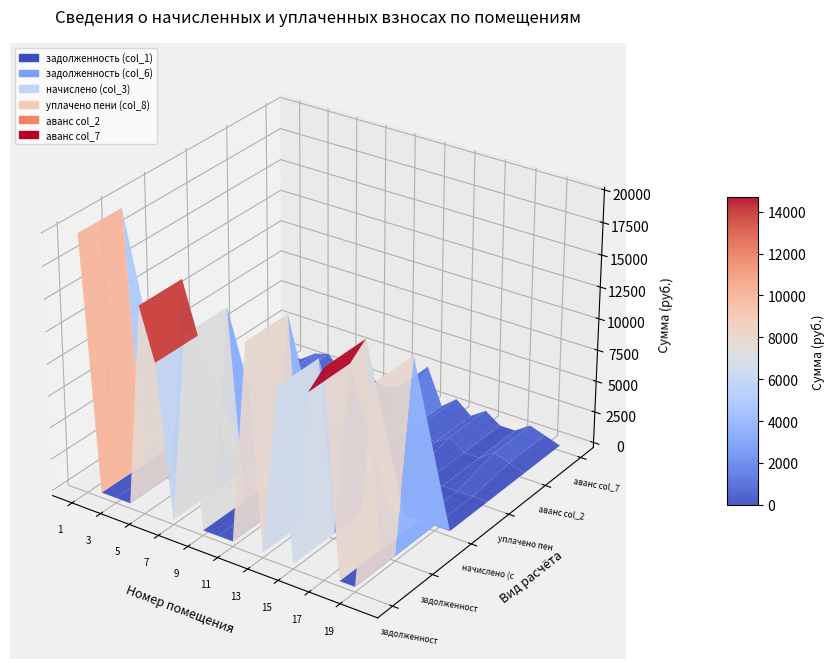

Reading right to left, transcribe all the data shown in this chart.

задолженность (col_1): 20=15767.0	19=0.0	18=0.0	17=15817.8	16=13580.1	15=0.0	14=13185.7	13=0.0	12=15767.0	11=0.0	10=0.0	9=0.0	8=14767.0	7=0.0	6=11840.6	5=15817.8	4=0.0	3=0.0	2=0.0	1=19791.0
задолженность (col_6): 20=15767.0	19=0.0	18=0.0	17=15817.8	16=13580.1	15=0.0	14=13185.7	13=0.0	12=15767.0	11=0.0	10=0.0	9=0.0	8=14767.0	7=0.0	6=11840.6	5=15817.8	4=0.0	3=0.0	2=0.0	1=19791.0
начислено (col_3): 20=0.0	19=0.0	18=0.0	17=0.0	16=0.0	15=0.0	14=0.0	13=0.0	12=0.0	11=0.0	10=0.0	9=0.0	8=0.0	7=0.0	6=0.0	5=0.0	4=0.0	3=0.0	2=0.0	1=0.0
уплачено пени (col_8): 20=0.0	19=0.0	18=0.0	17=0.0	16=0.0	15=0.0	14=0.0	13=0.0	12=0.0	11=0.0	10=0.0	9=0.0	8=0.0	7=0.0	6=0.0	5=0.0	4=0.0	3=0.0	2=0.0	1=0.0
аванс col_2: 20=0.0	19=410.8	18=820.1	17=0.0	16=0.0	15=821.6	14=0.0	13=983.8	12=0.0	11=2875.8	10=410.1	9=491.9	8=0.0	7=412.8	6=0.0	5=0.0	4=1224.6	3=863.8	2=0.0	1=0.0
аванс col_7: 20=0.0	19=410.8	18=820.1	17=0.0	16=0.0	15=821.6	14=0.0	13=983.8	12=0.0	11=2875.8	10=410.1	9=491.9	8=0.0	7=412.8	6=0.0	5=0.0	4=1224.6	3=863.8	2=0.0	1=0.0